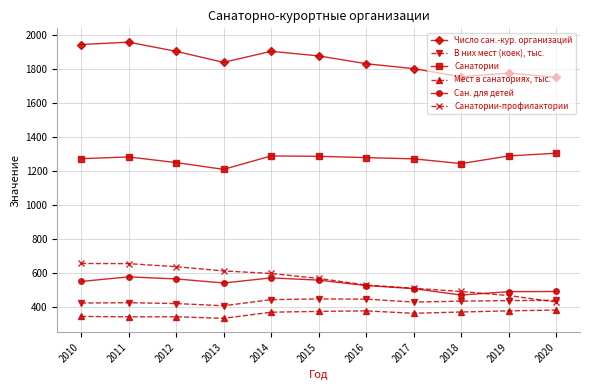

The В них мест (коек), тыс. series shows 420.0 at 2012. True or false?

True